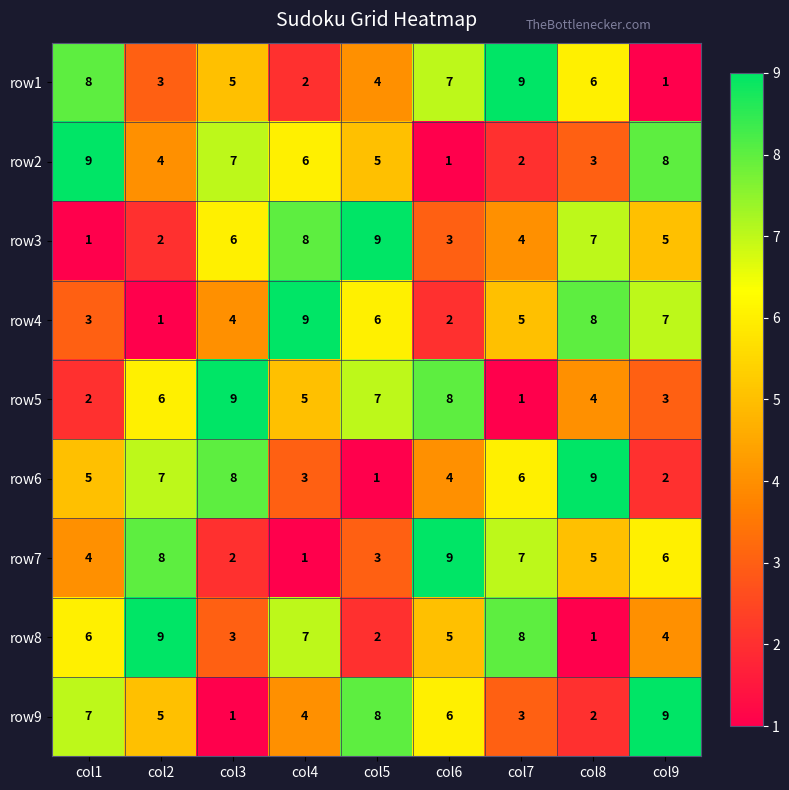

How many row7 values are between 3 and 7?

5